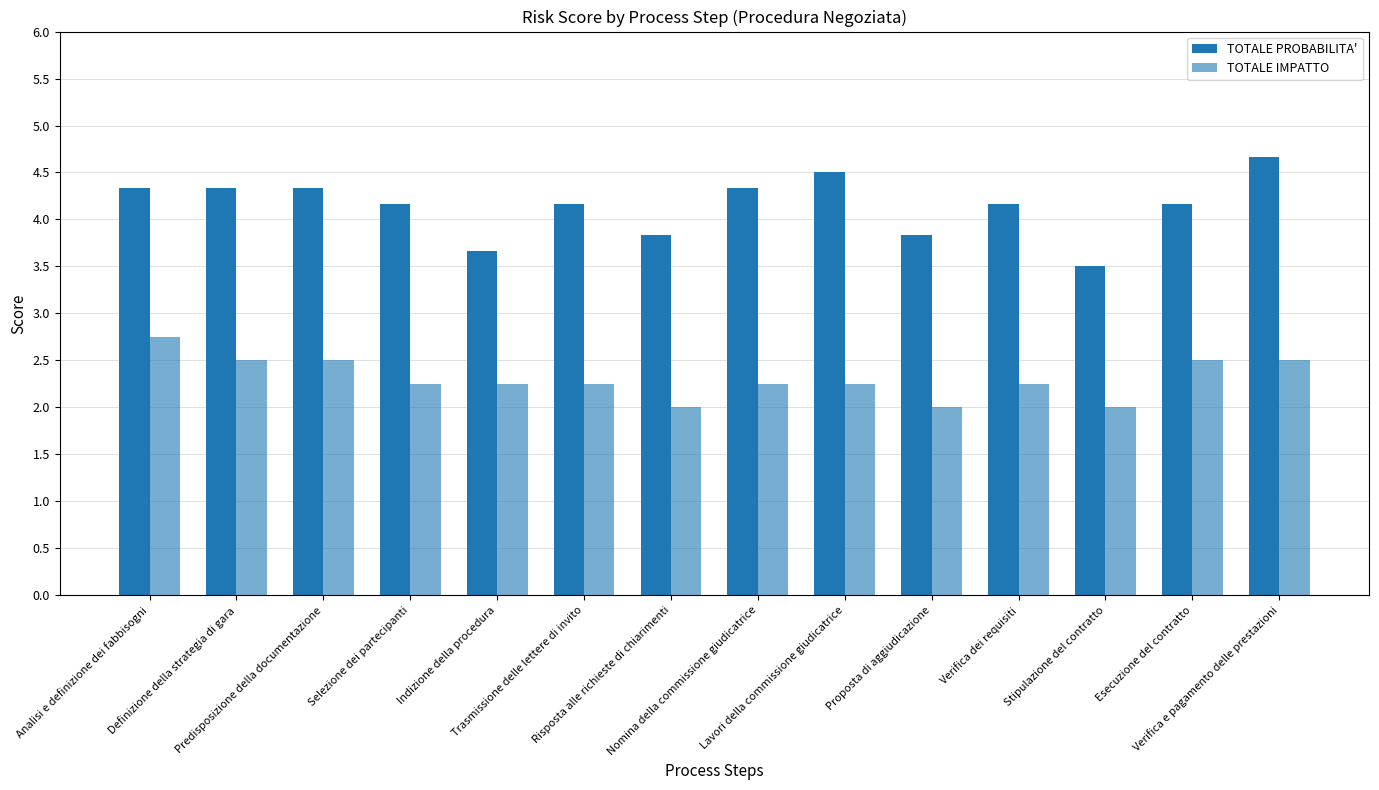

Rank the series by their maximum value, from lowest to highest.

TOTALE IMPATTO, TOTALE PROBABILITA'